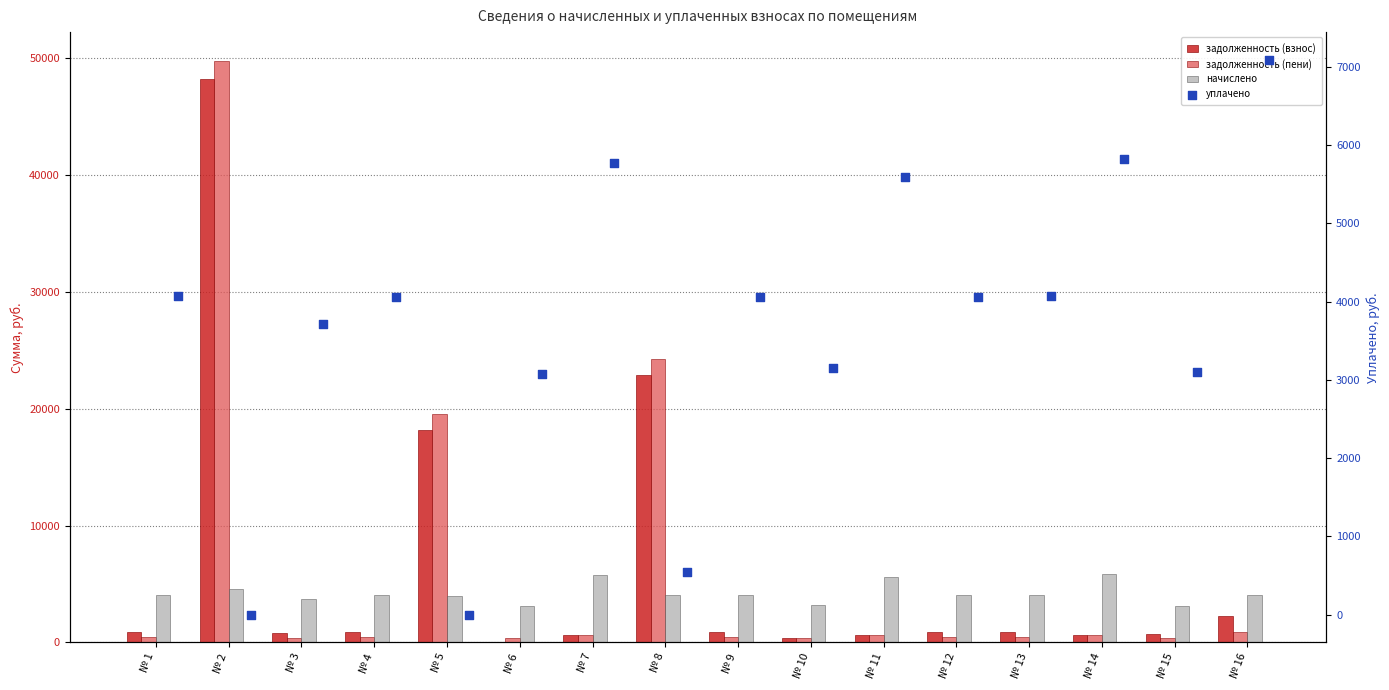

At how many categories does at least one series exceed 39682?

1